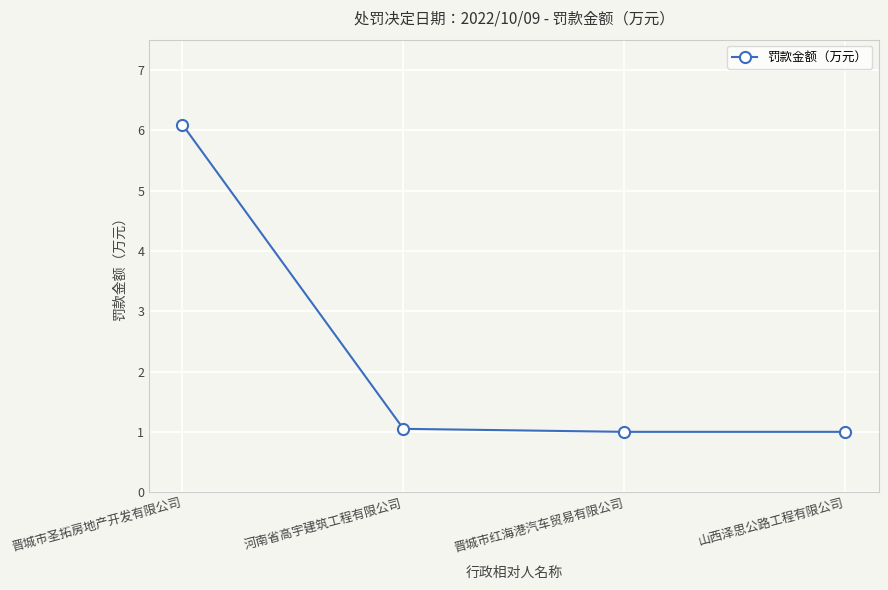

What is the approximate value at 晋城市红海港汽车贸易有限公司?

1.0